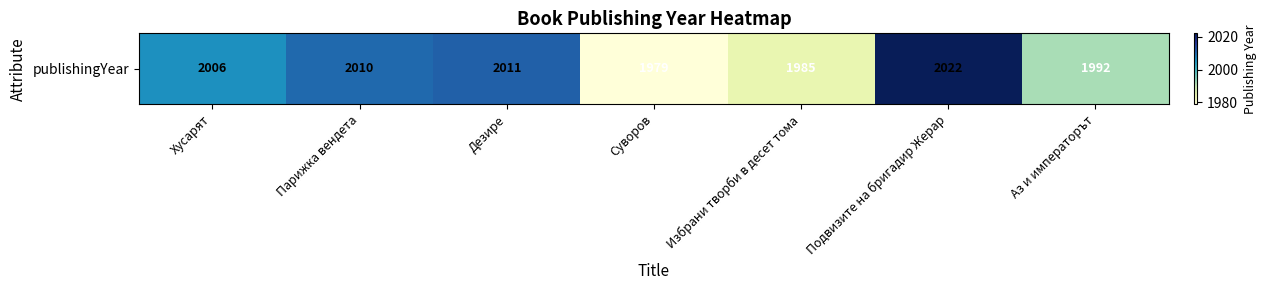

Reading left to right, what are all the values shown in this chart?

2006	2010	2011	1979	1985	2022	1992